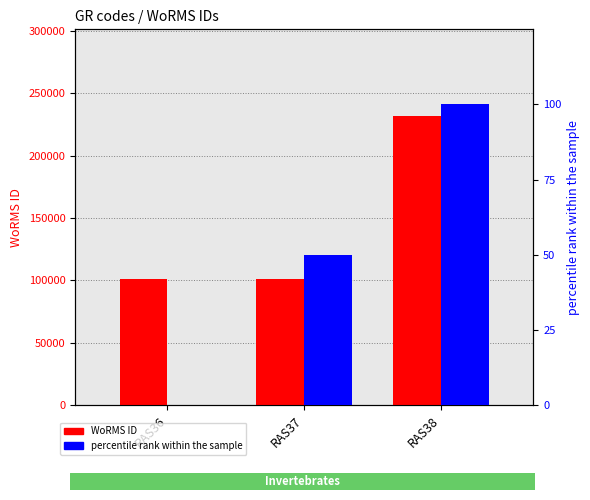

Between RAS37 and RAS38, which series saw the biggest shift?

WoRMS ID